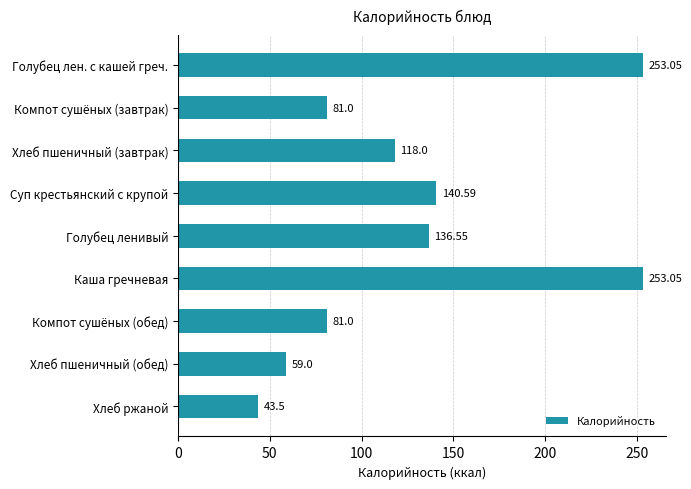

What is the label of the 3rd bar from the top?

Хлеб пшеничный (завтрак)